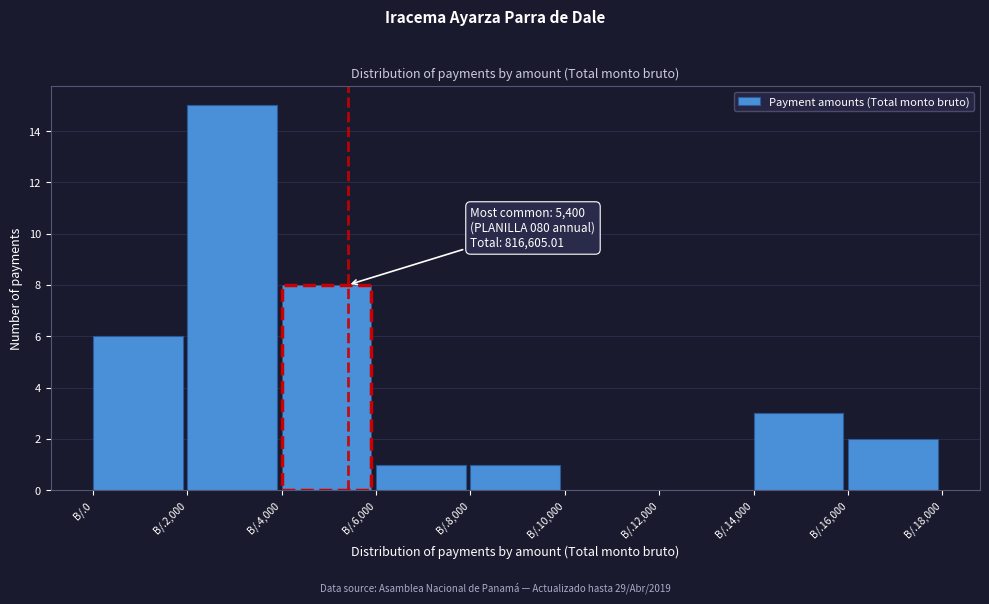

What is the sum of all values?

36